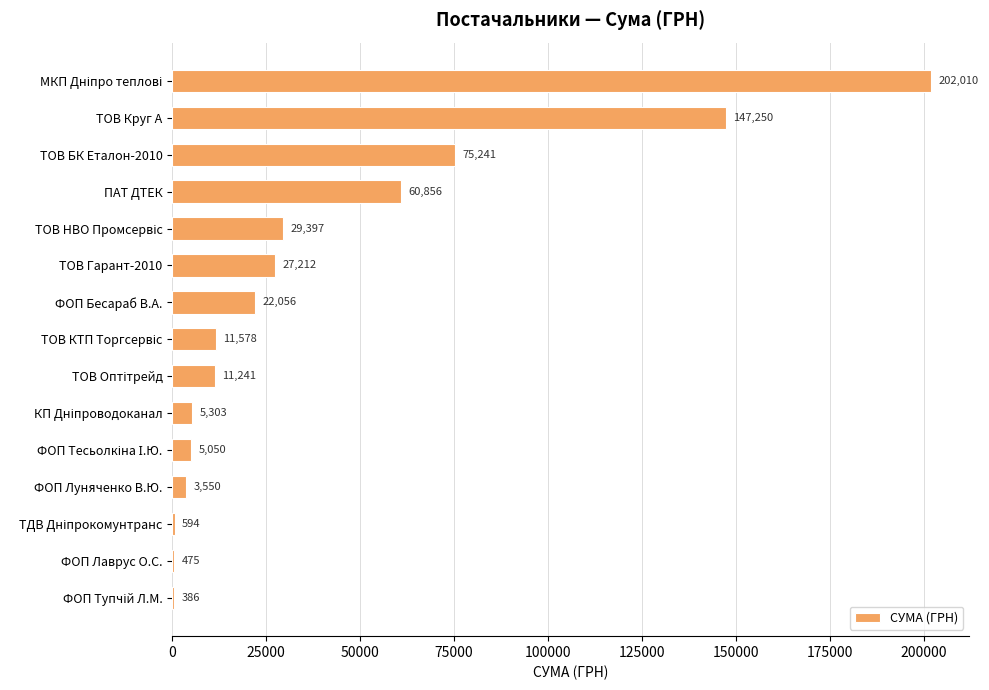

How many data points are above 11577?

8